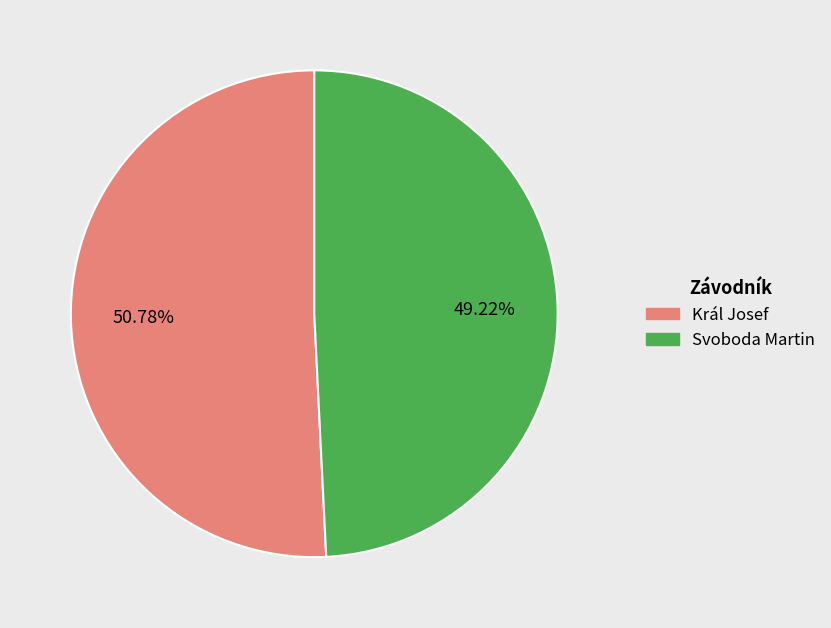

The Král Josef slice represents 51% of the pie. True or false?

True